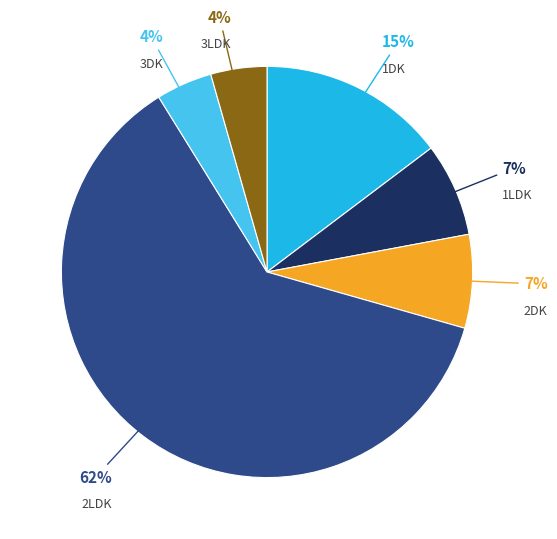

To the nearest percent, what is the average slice percentage?

17%